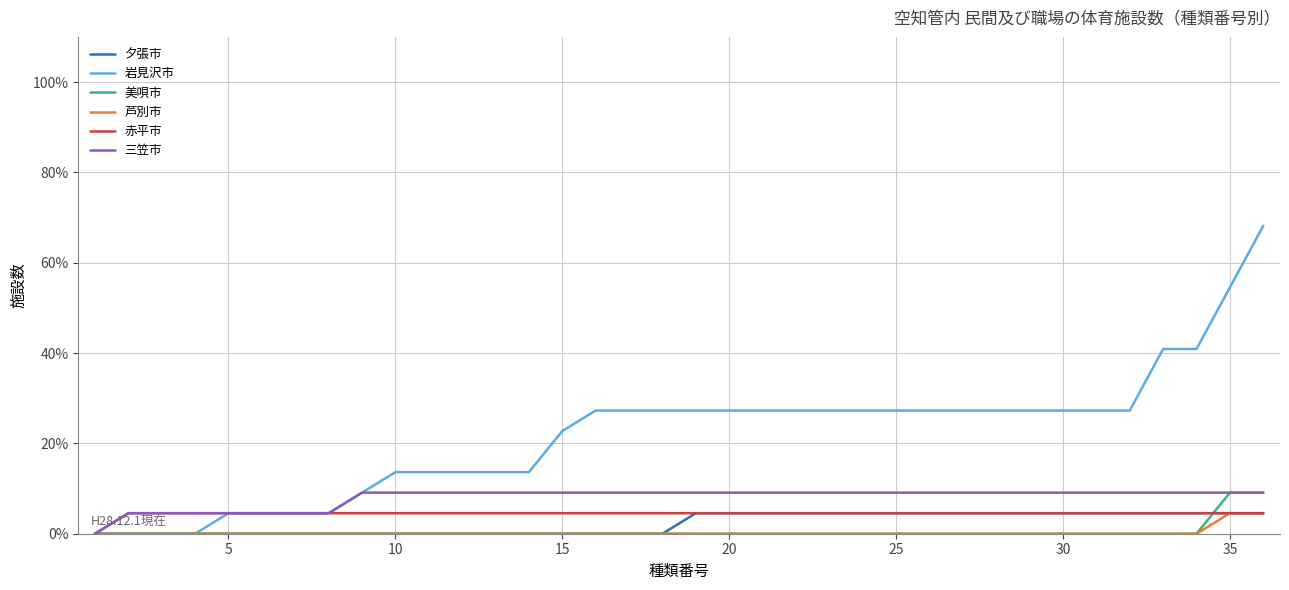

Which series has the largest range (max minus min)?

岩見沢市